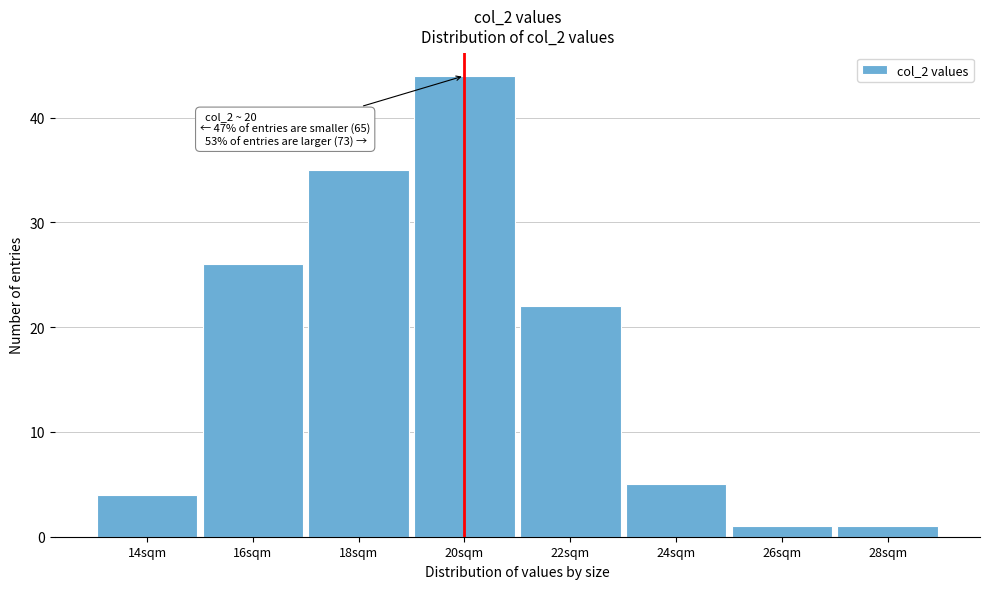

Reading left to right, what are all the values shown in this chart?

4	26	35	44	22	5	1	1